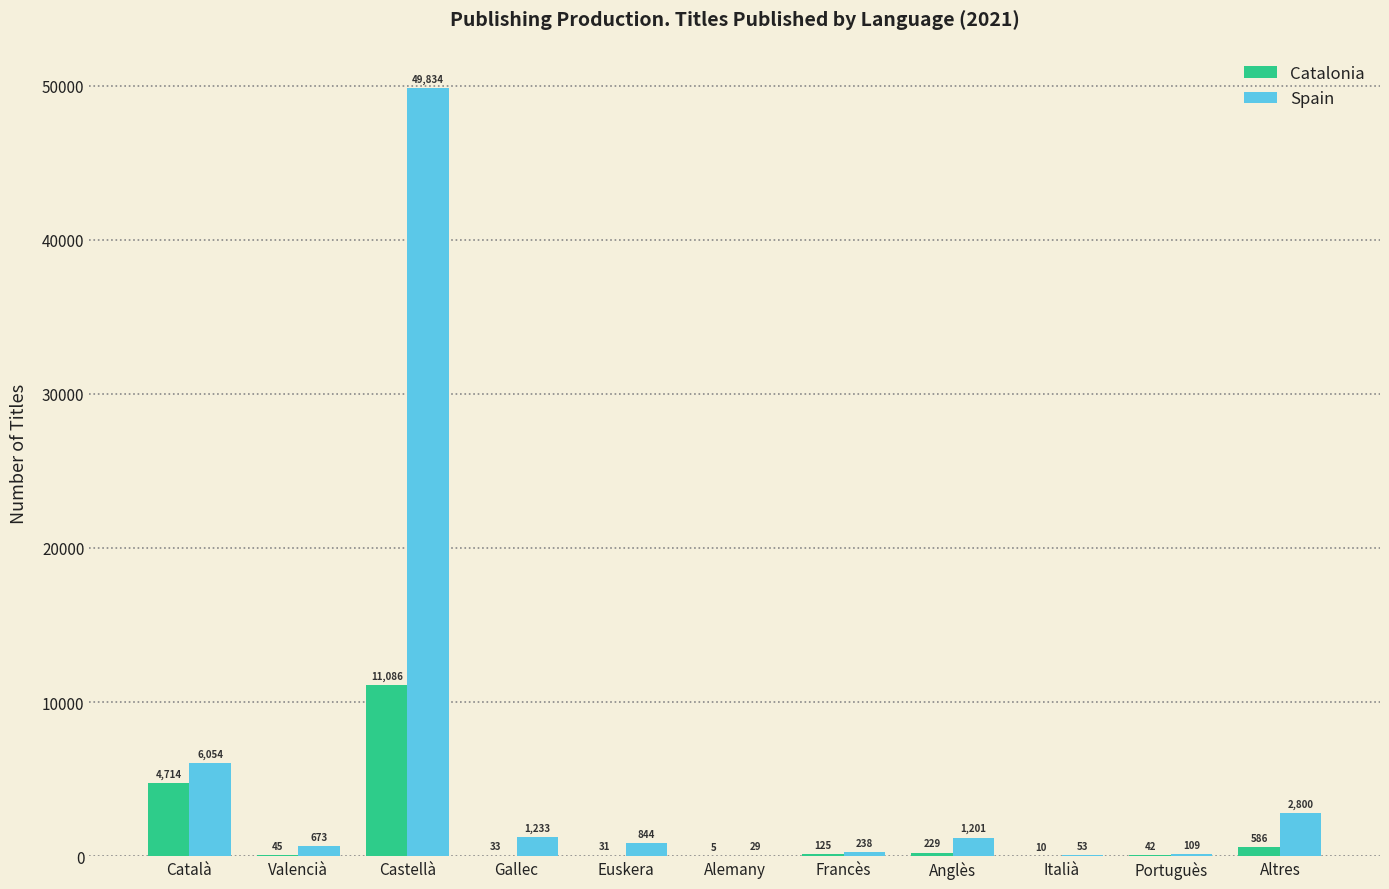

Where does the Spain series first go above 844?

Català